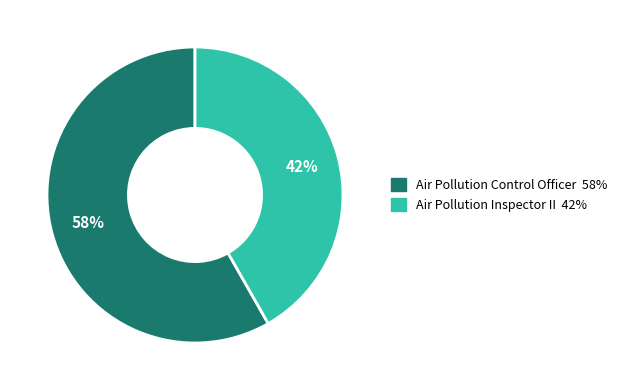

To the nearest percent, what percentage of the pie is Air Pollution Inspector II?

42%